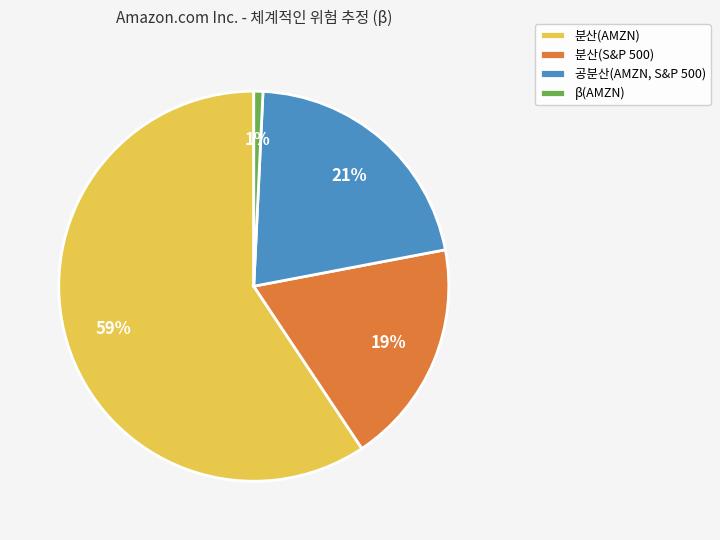

Rank the categories by value from highest to lowest.

분산(AMZN), 공분산(AMZN, S&P 500), 분산(S&P 500), β(AMZN)